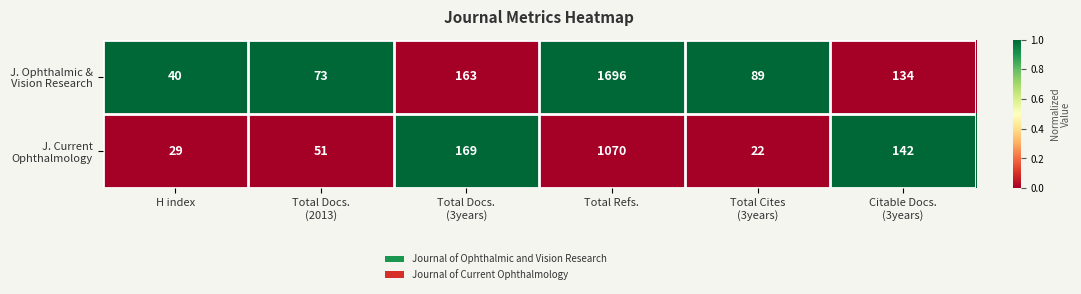

What is the spread (max minus min) of values at Total Refs.?

626